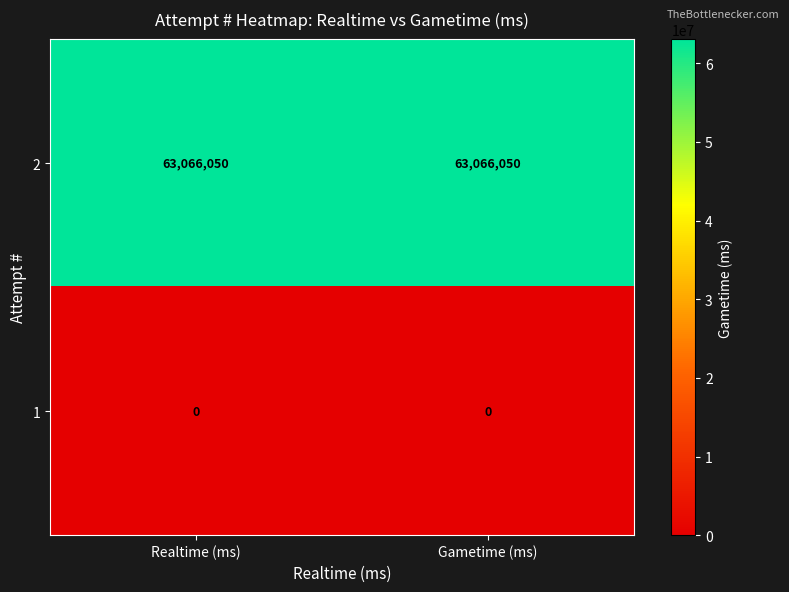

Is it true that 2 equals 31664570 at Realtime (ms)?

False